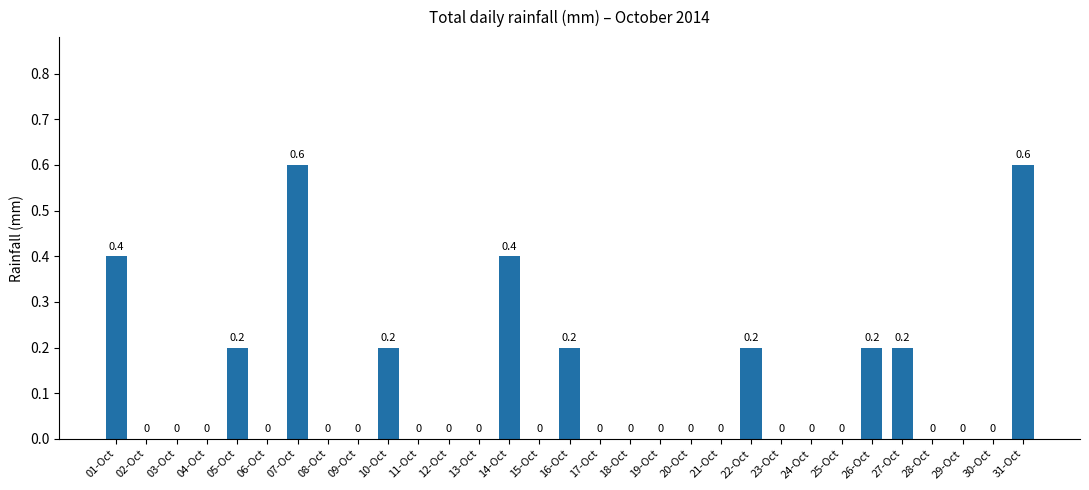

Reading left to right, what are all the values shown in this chart?

0.4	0.0	0.0	0.0	0.2	0.0	0.6	0.0	0.0	0.2	0.0	0.0	0.0	0.4	0.0	0.2	0.0	0.0	0.0	0.0	0.0	0.2	0.0	0.0	0.0	0.2	0.2	0.0	0.0	0.0	0.6